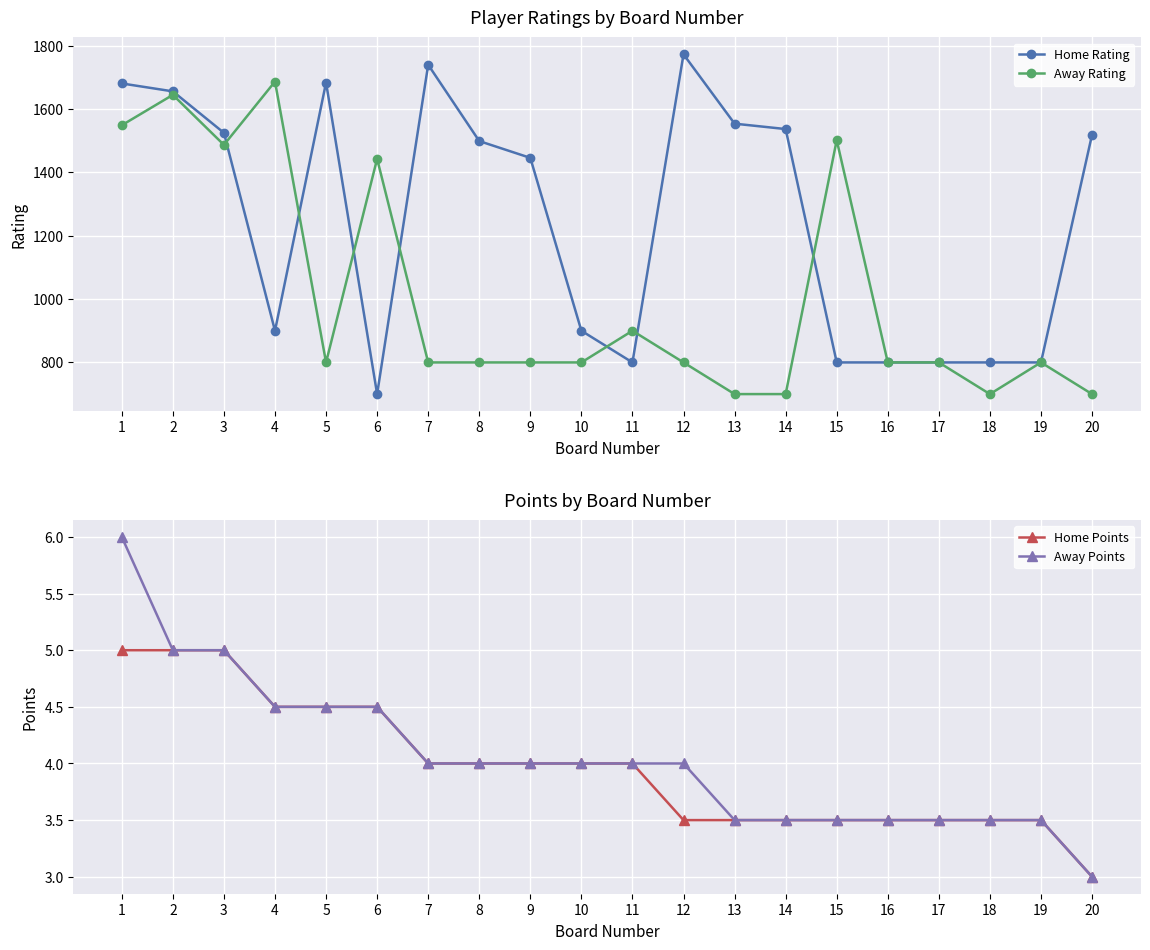

Reading left to right, what are all the values shown in this chart?

Home Rating: 1681.0	1656.0	1525.0	900.0	1684.0	700.0	1740.0	1499.0	1446.0	900.0	800.0	1773.0	1554.0	1537.0	800.0	800.0	800.0	800.0	800.0	1519.0
Away Rating: 1549.0	1645.0	1487.0	1687.0	800.0	1443.0	800.0	800.0	800.0	800.0	900.0	800.0	700.0	700.0	1502.0	800.0	800.0	700.0	800.0	700.0
Home Points: 5.0	5.0	5.0	4.5	4.5	4.5	4.0	4.0	4.0	4.0	4.0	3.5	3.5	3.5	3.5	3.5	3.5	3.5	3.5	3.0
Away Points: 6.0	5.0	5.0	4.5	4.5	4.5	4.0	4.0	4.0	4.0	4.0	4.0	3.5	3.5	3.5	3.5	3.5	3.5	3.5	3.0